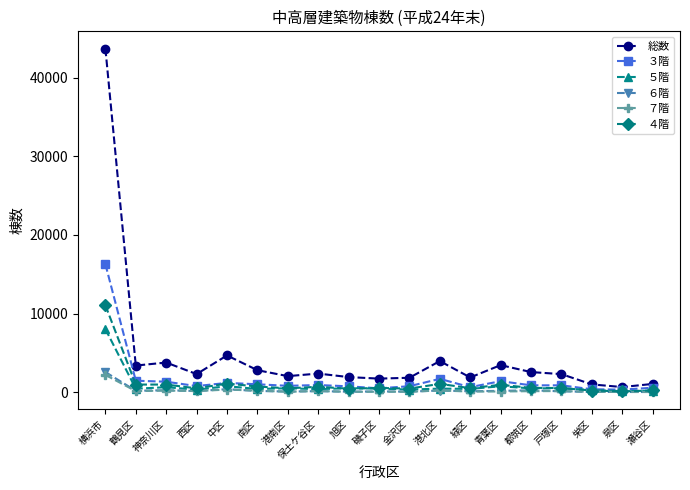

What is the greatest value displayed?

43710